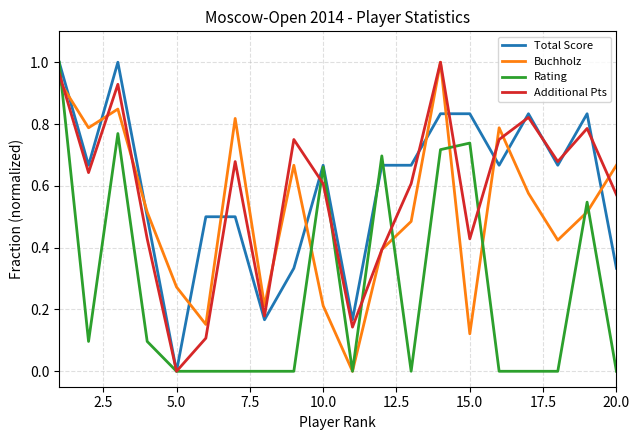

True or false: Buchholz has more than 2 interior local peaks.

True